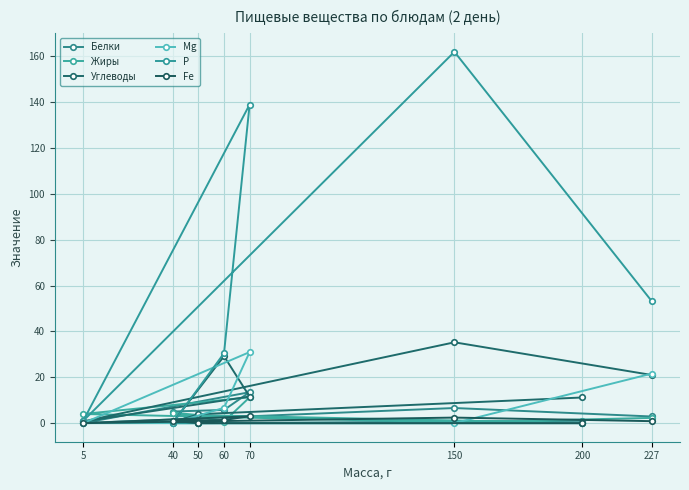

What is the greatest value displayed?

162.0